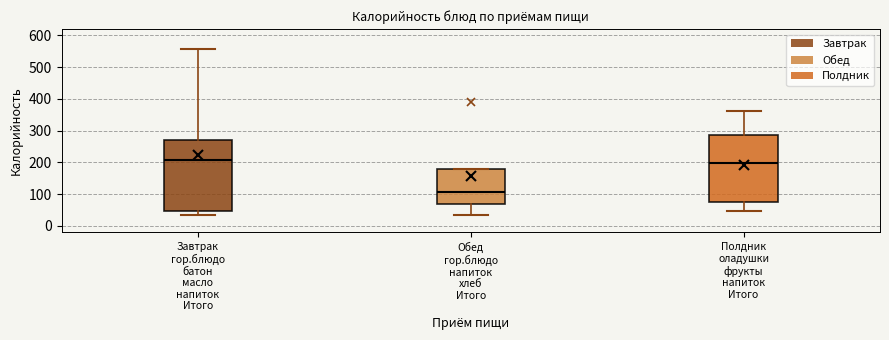

Where is the upper edge of the box for Обед гор.блюдо напиток хлеб Итого on the y-axis? The values are not printed on the chart, so give them approximately, as read against the axis.

180